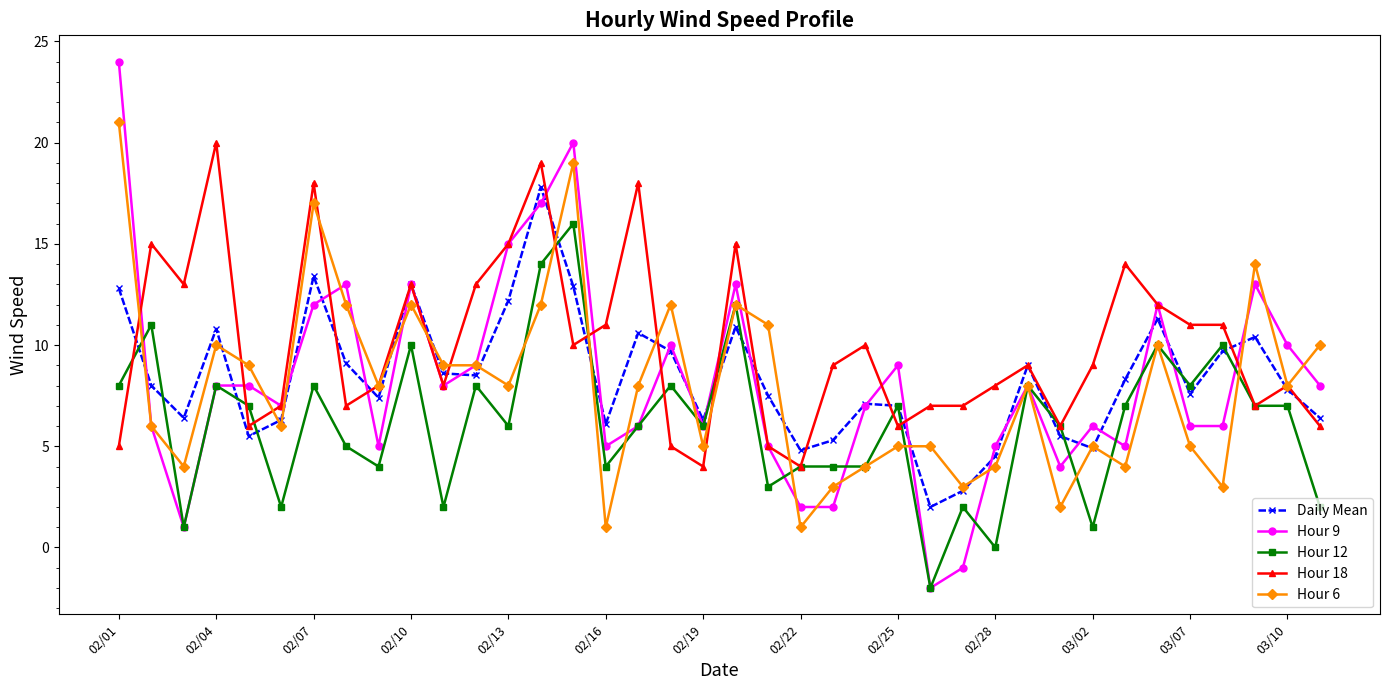

Rank the series by their maximum value, from lowest to highest.

Hour 12, Daily Mean, Hour 18, Hour 6, Hour 9